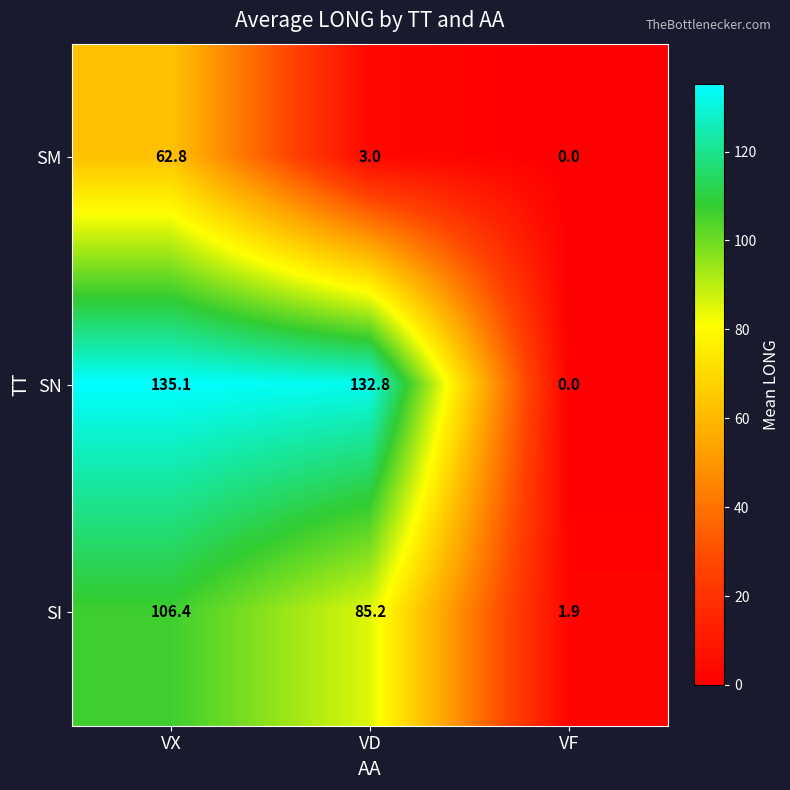

List the labels in order of SM value, largest first.

VX, VD, VF